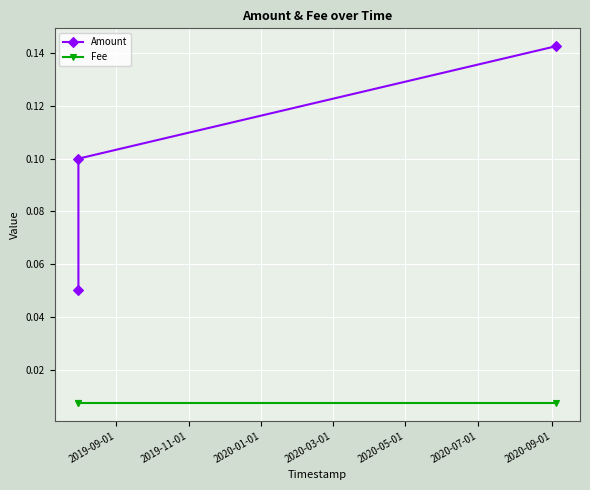

What is the sum of all Amount values?

0.3